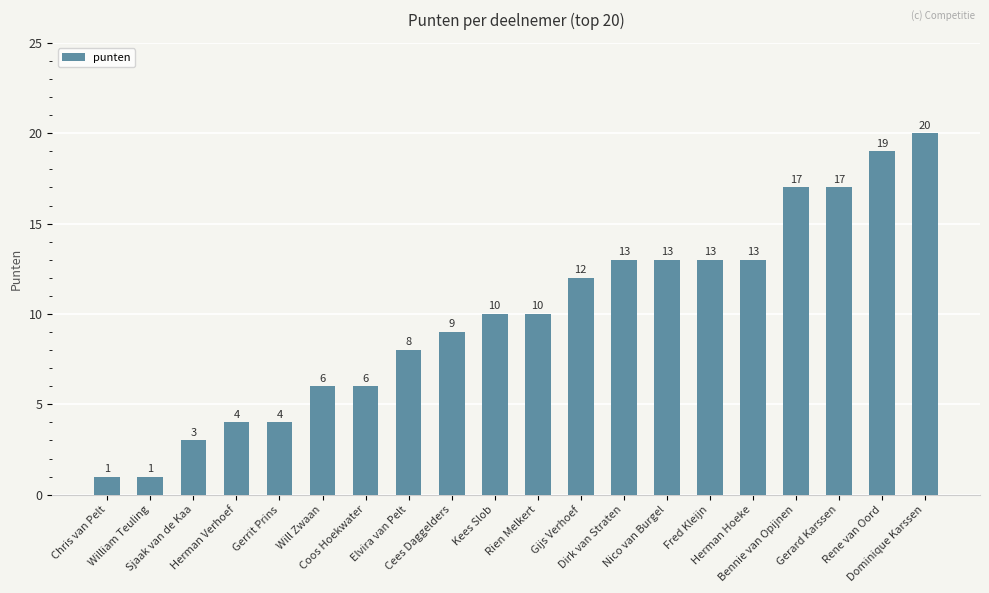

What is the value of the 12th bar from the left?

12